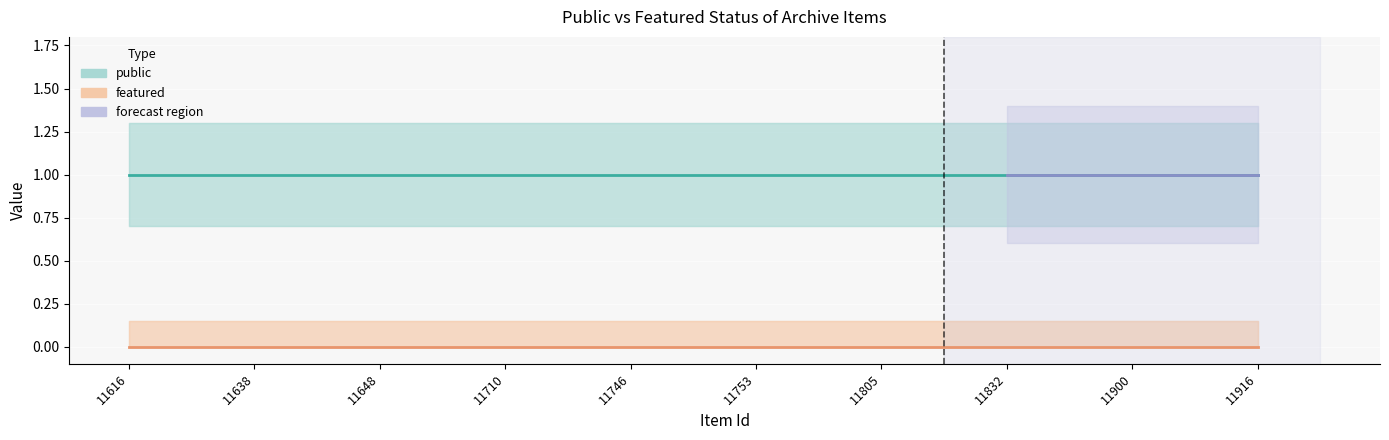

List the series in order of their peak value, lowest first.

featured, public